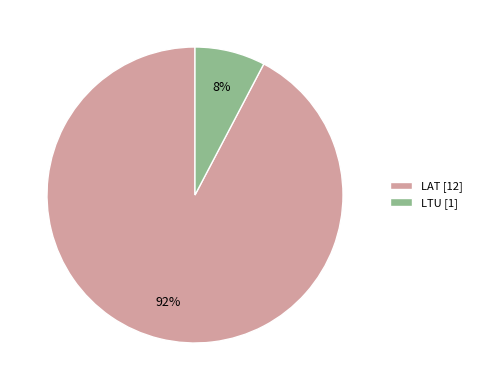

Combined, do LAT [12] and LTU [1] account for over 50%?

Yes